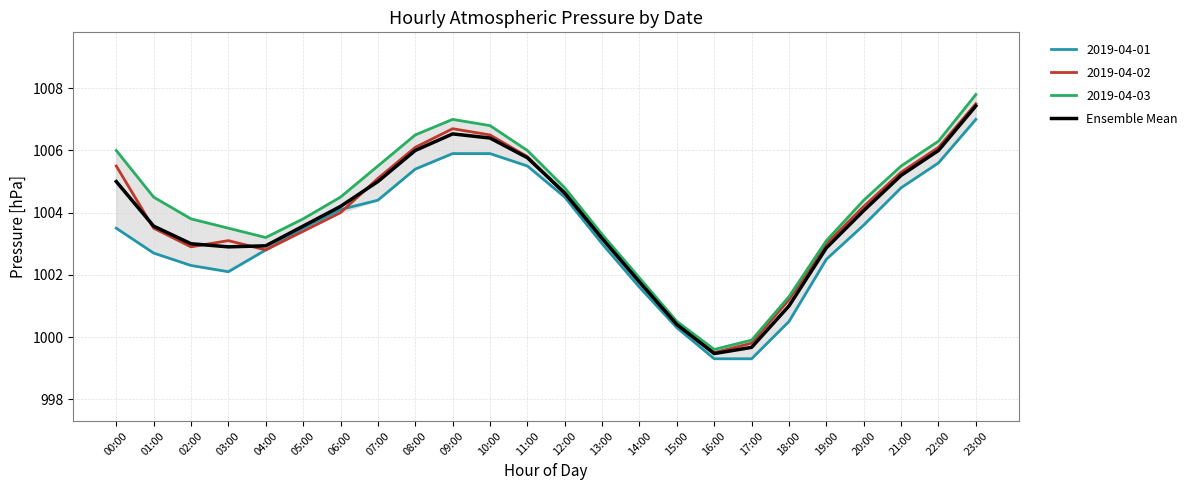

At which label is the value closest to 1003?

02:00